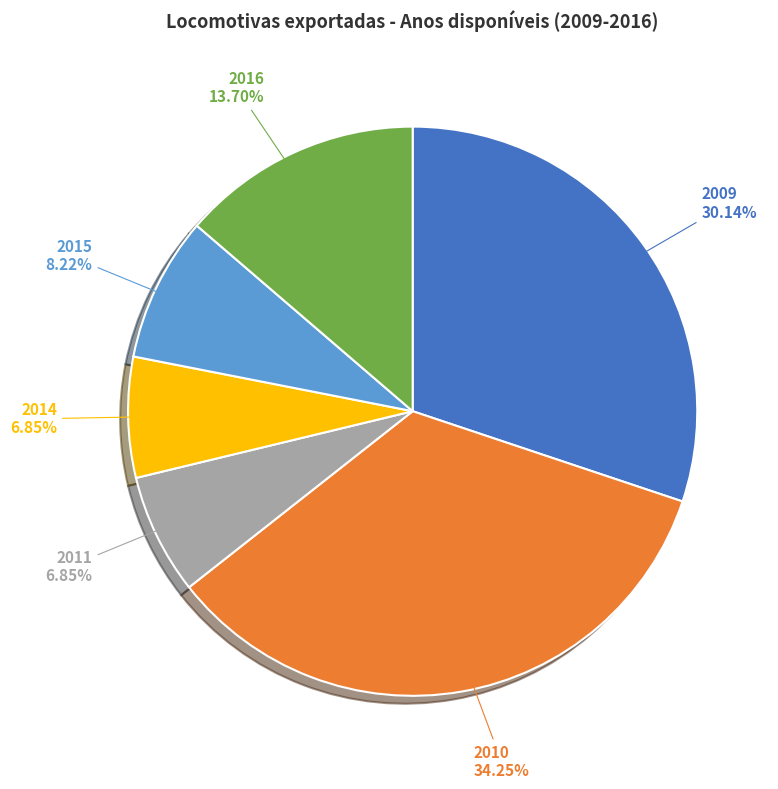

Which has a higher value, 2014 or 2010?

2010